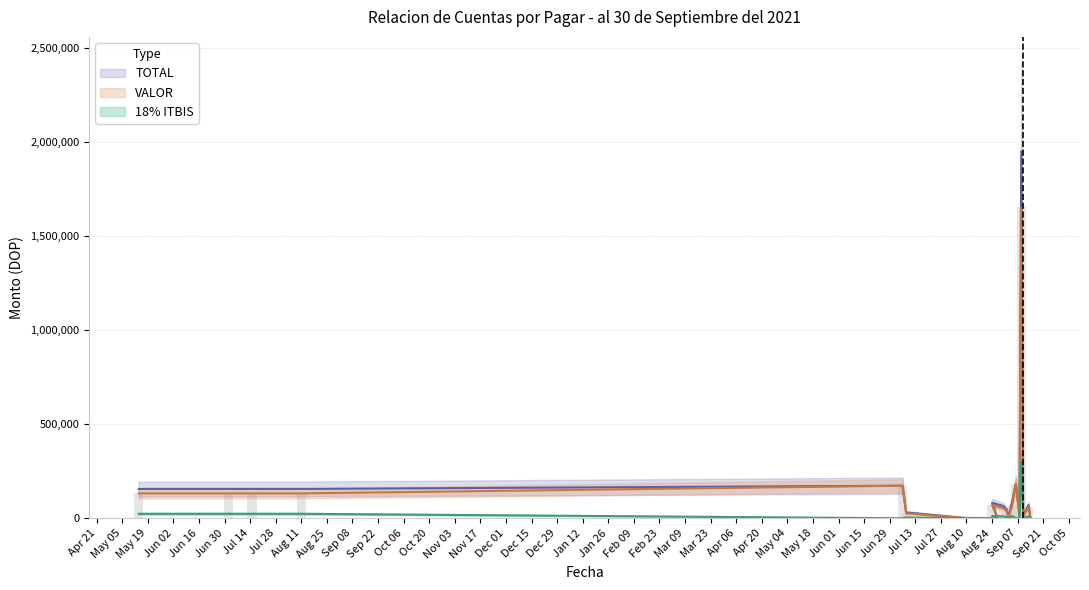

What is the sum of all 18% ITBIS values?

455322.9